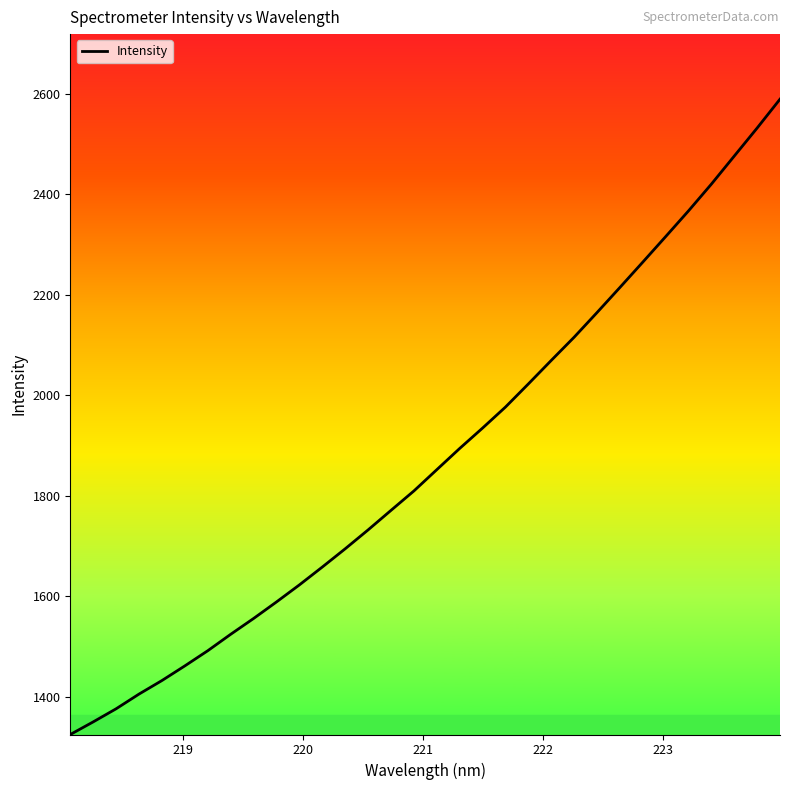

What is the minimum value shown in the chart?

1324.6